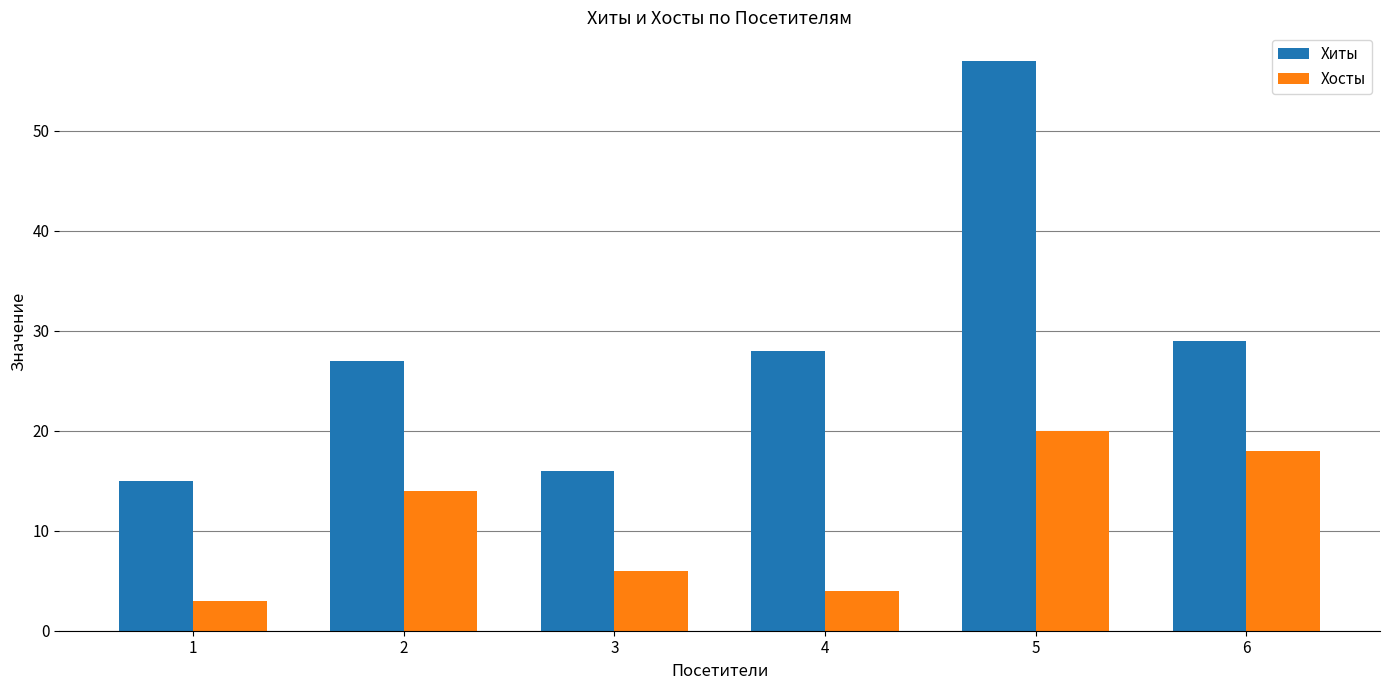

Which series has the largest range (max minus min)?

Хиты